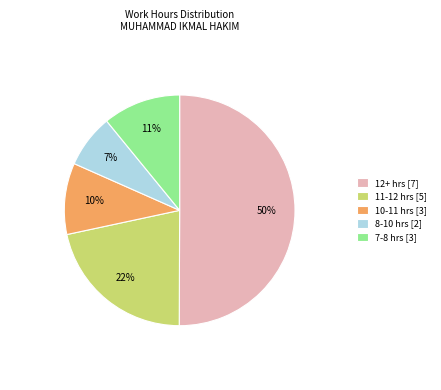

Combined, do 11-12 hrs [5] and 10-11 hrs [3] account for over 50%?

No